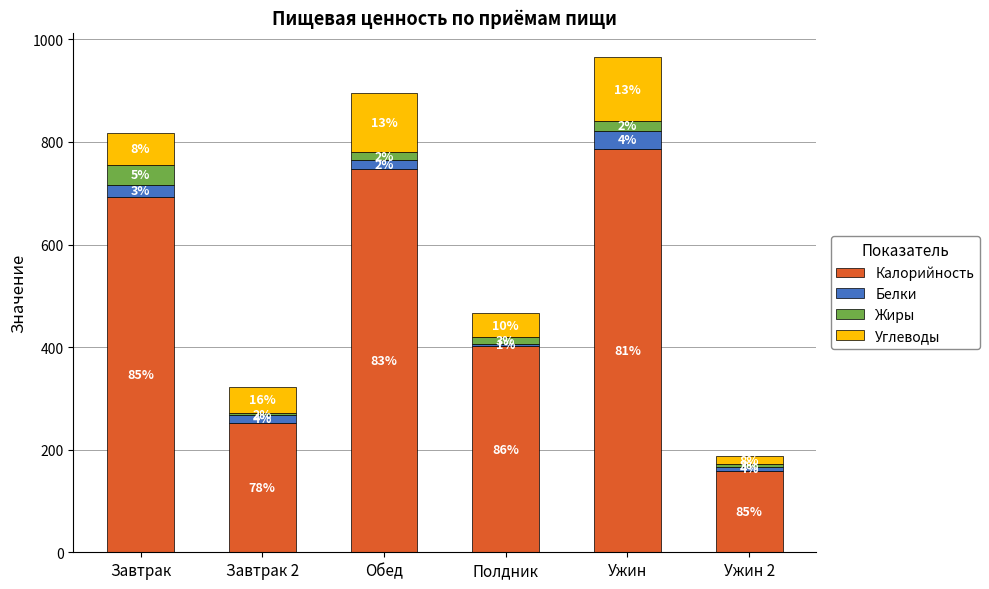

What are all the series names shown in the legend?

Калорийность, Белки, Жиры, Углеводы